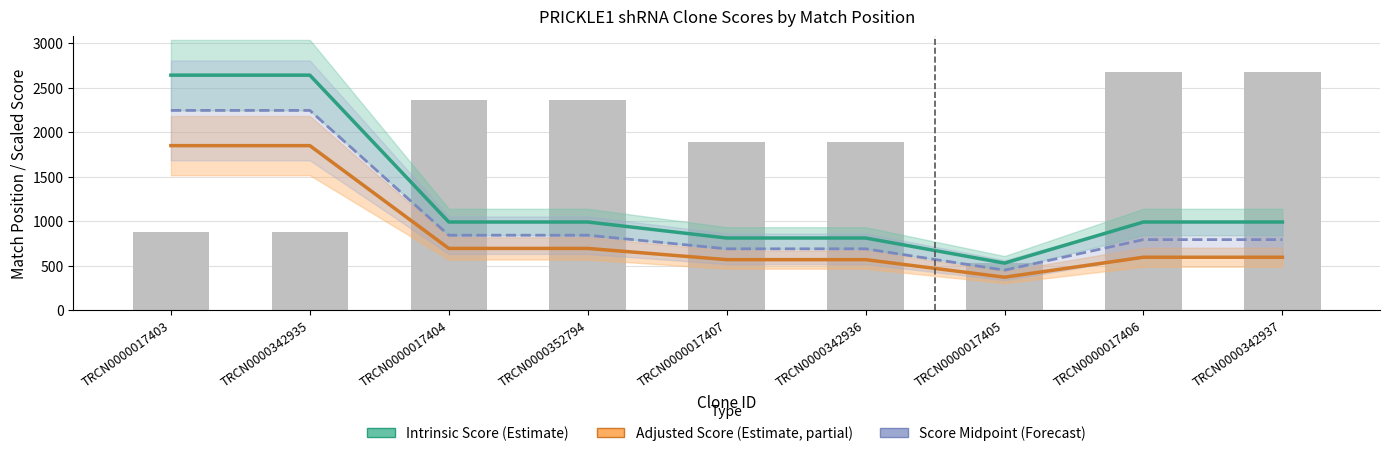

Rank the categories by Score Midpoint (Forecast) value from highest to lowest.

TRCN0000017403, TRCN0000342935, TRCN0000017404, TRCN0000352794, TRCN0000017406, TRCN0000342937, TRCN0000017407, TRCN0000342936, TRCN0000017405